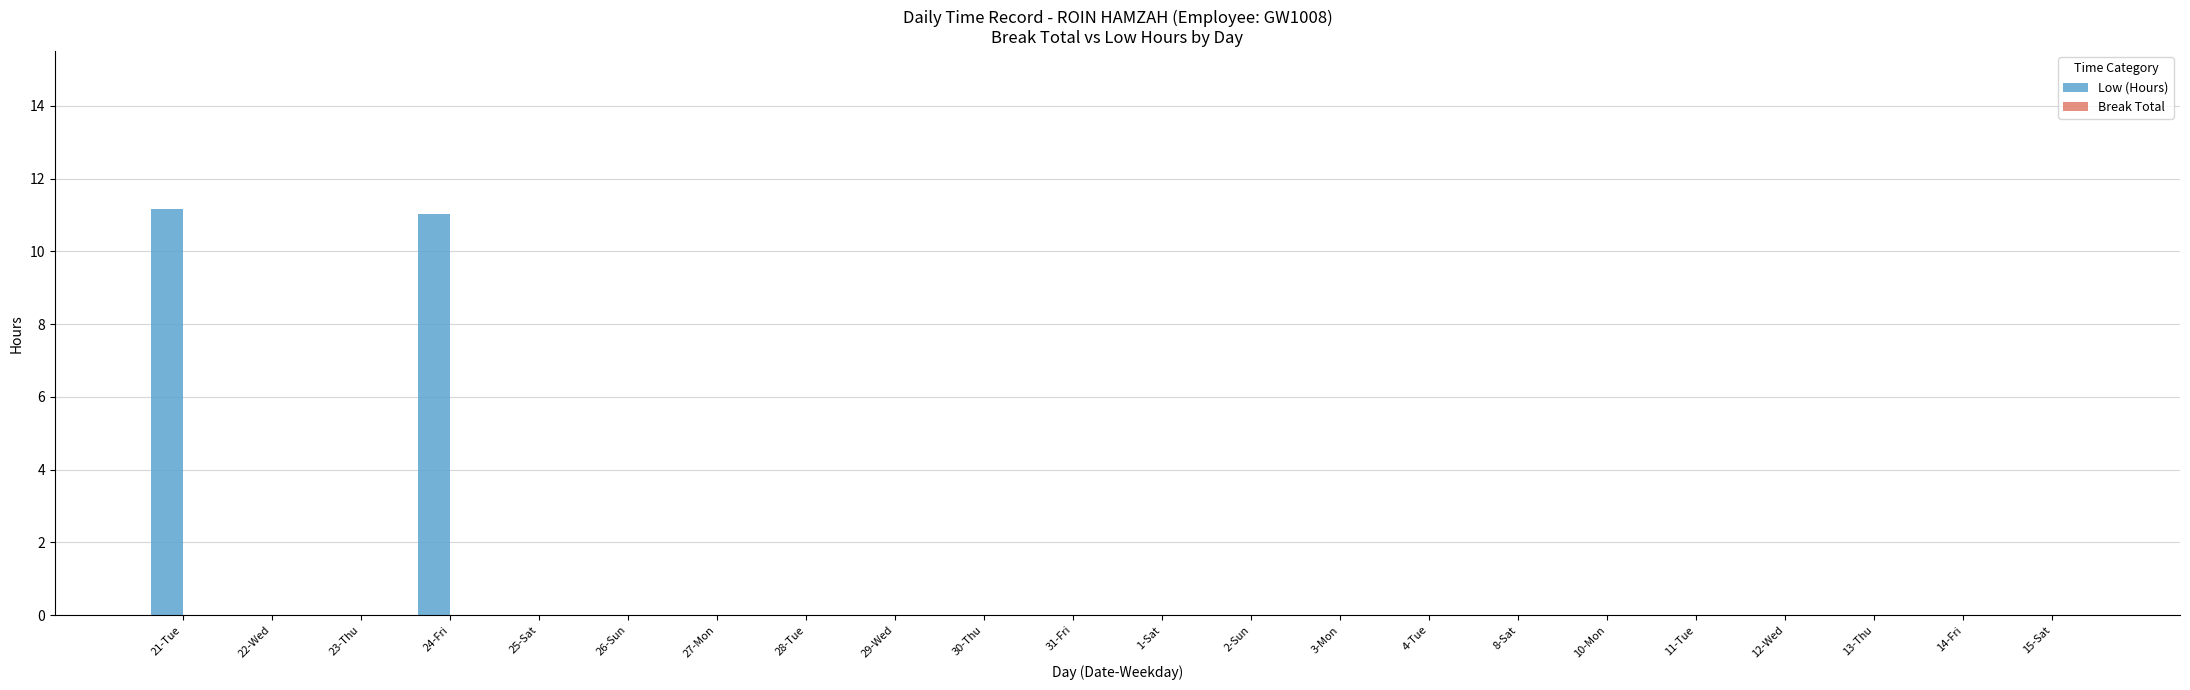

True or false: the data shows 0.0 at 29-Wed.

True